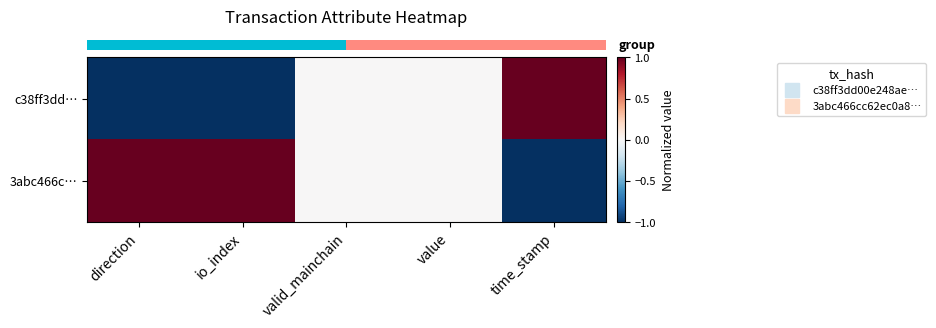

What is the minimum value shown in the chart?

-1.0